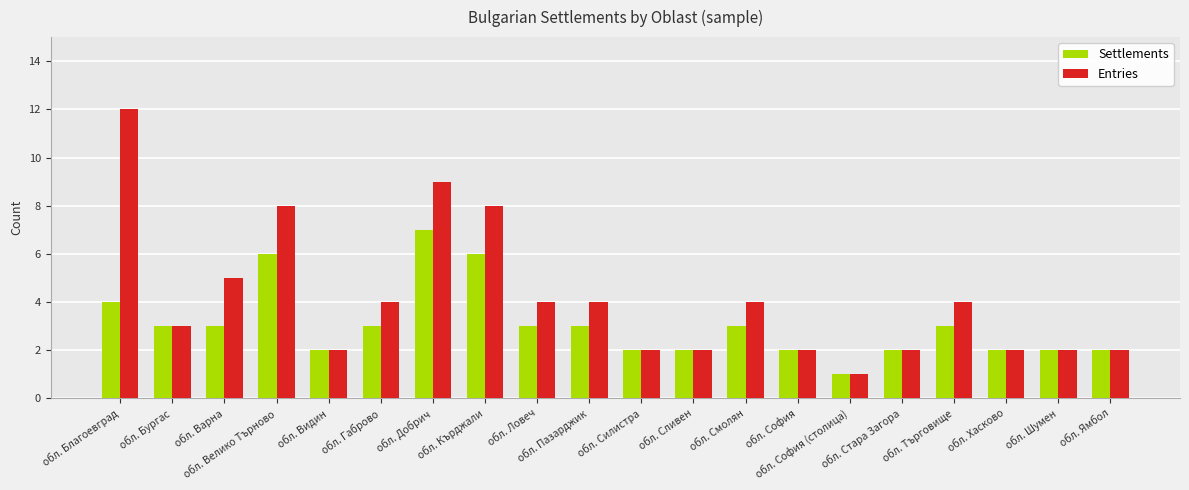

Between обл. Смолян and обл. София (столица), which series saw the biggest shift?

Entries